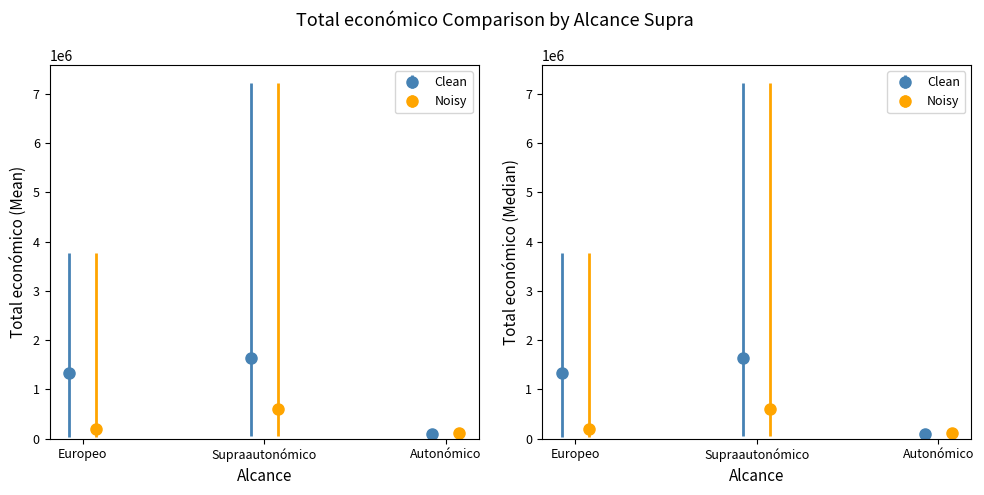

What is the average value?

301952.8